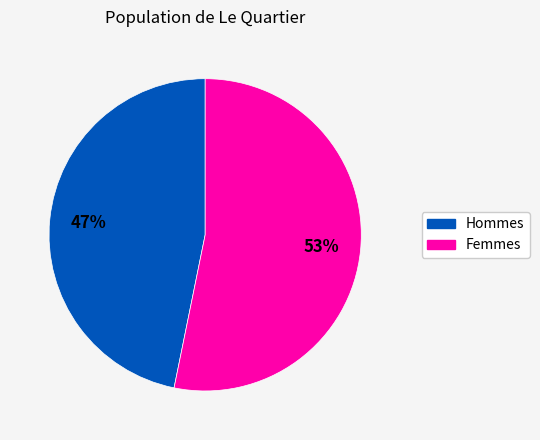

To the nearest percent, what is the difference between the largest and smallest slice percentages?

6%